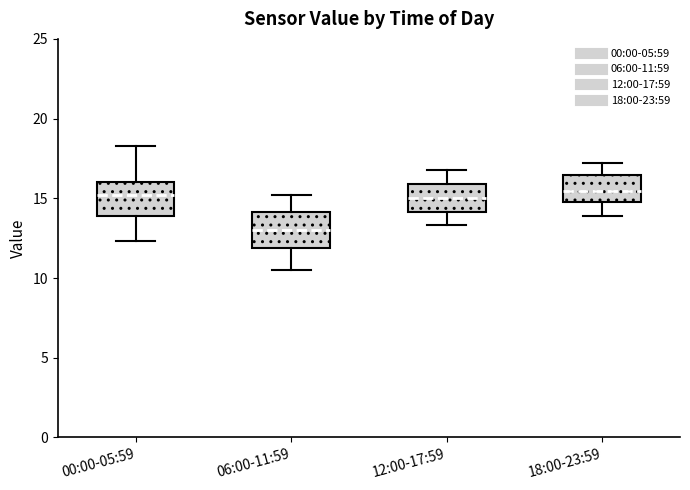

Reading left to right, transcribe this box plot: for each box, give where its median line is, the range the box spans, and where its two whiskers end, as read against the y-axis. The values are not printed on the chart, so give them approximately, as read against the axis.

00:00-05:59: median 15.0, box 14.0 to 16.0, whiskers 12.5 to 18.5
06:00-11:59: median 13.0, box 12.0 to 14.0, whiskers 10.5 to 15.0
12:00-17:59: median 15.0, box 14.0 to 16.0, whiskers 13.5 to 17.0
18:00-23:59: median 15.5, box 15.0 to 16.5, whiskers 14.0 to 17.0